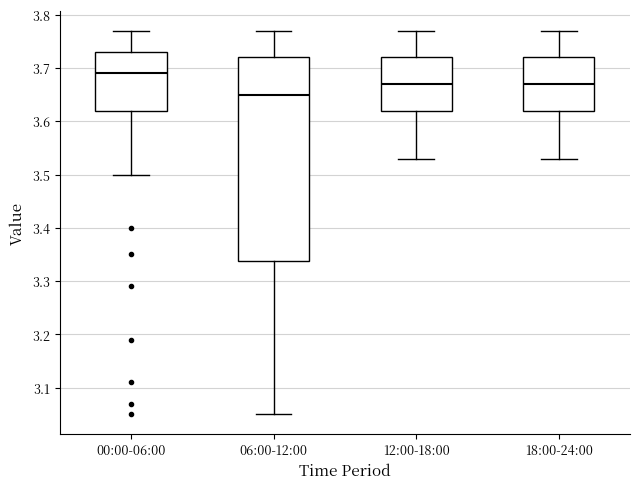

Reading left to right, read every box against the y-axis: the position of its median line, the range the box covers, and the ends of its whiskers. The values are not printed on the chart, so give them approximately, as read against the axis.

00:00-06:00: median 3.69, box 3.62 to 3.73, whiskers 3.50 to 3.77
06:00-12:00: median 3.65, box 3.34 to 3.72, whiskers 3.05 to 3.77
12:00-18:00: median 3.67, box 3.62 to 3.72, whiskers 3.53 to 3.77
18:00-24:00: median 3.67, box 3.62 to 3.72, whiskers 3.53 to 3.77